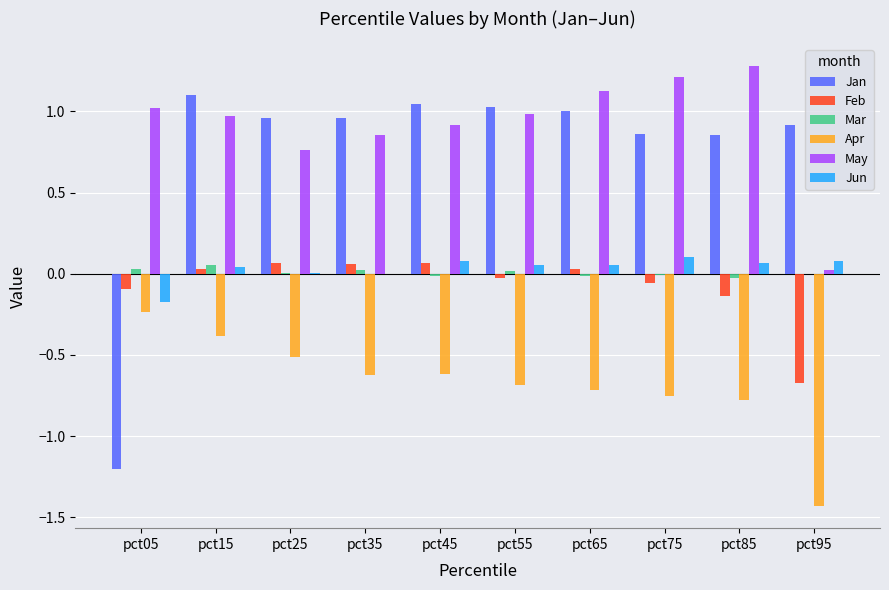

Which series has the largest total across all categories?

May